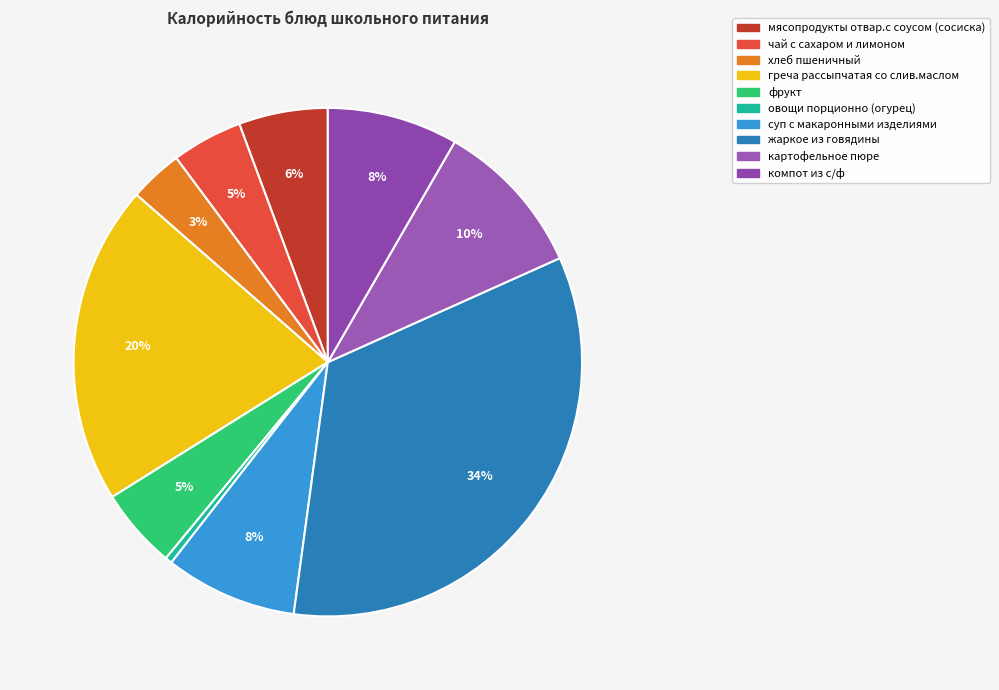

Do суп с макаронными изделиями and хлеб пшеничный together represent more than half of the pie?

No